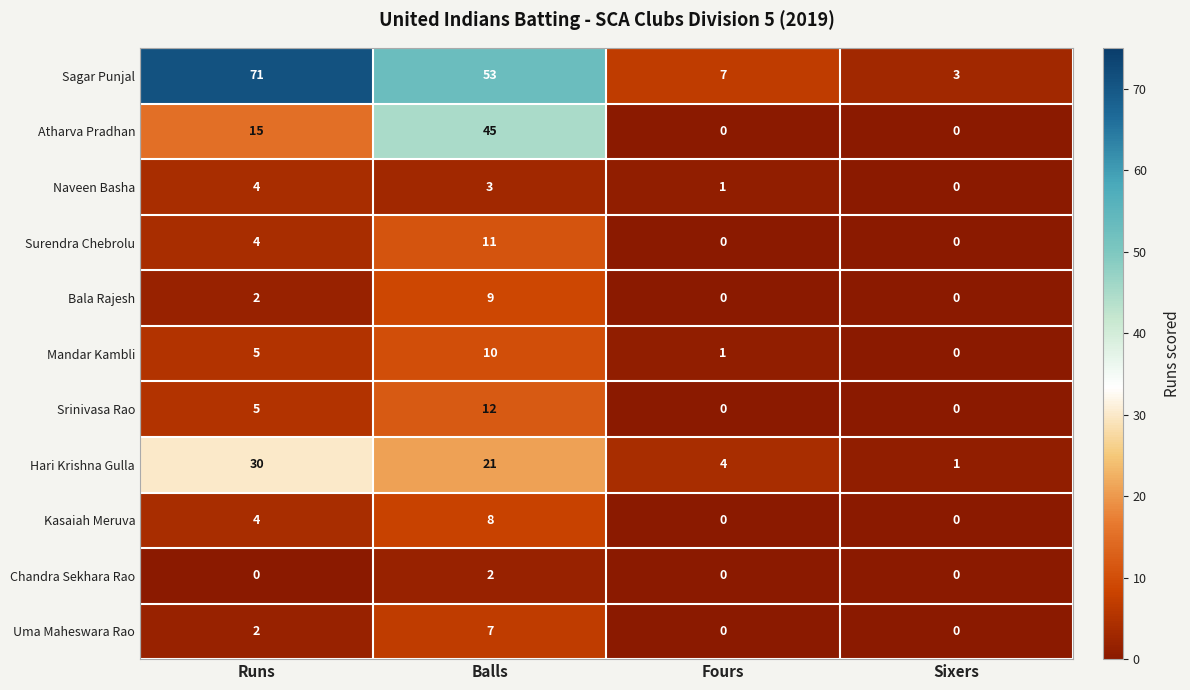

What is the difference between the maximum and minimum values in the Surendra Chebrolu series?

11